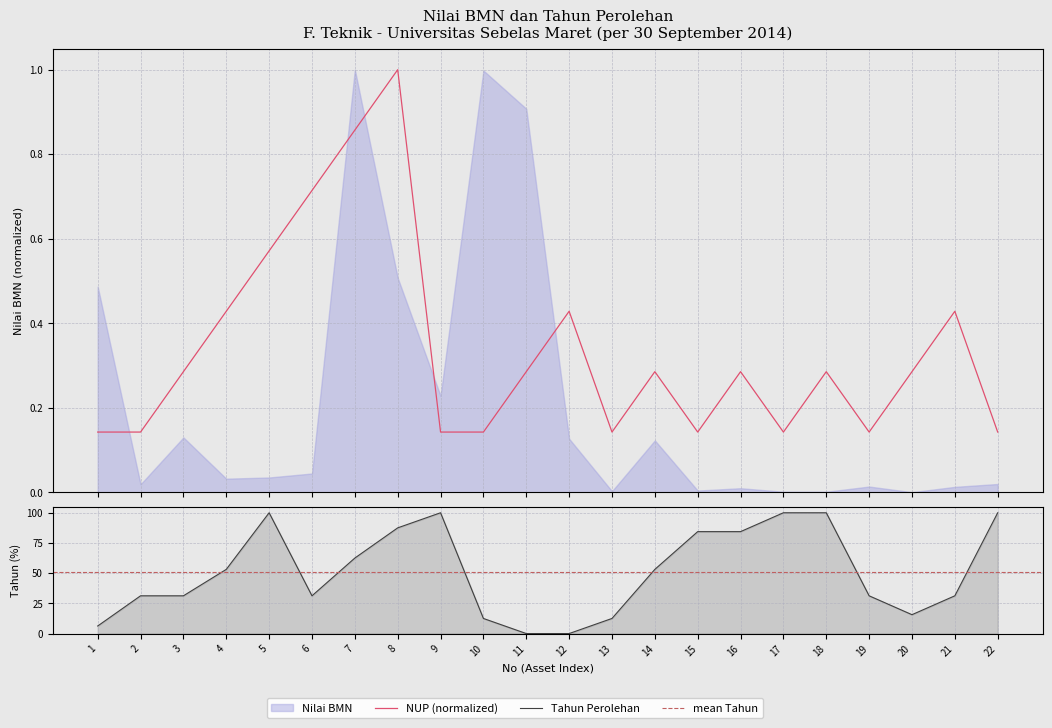

Which series has the largest range (max minus min)?

Tahun Perolehan